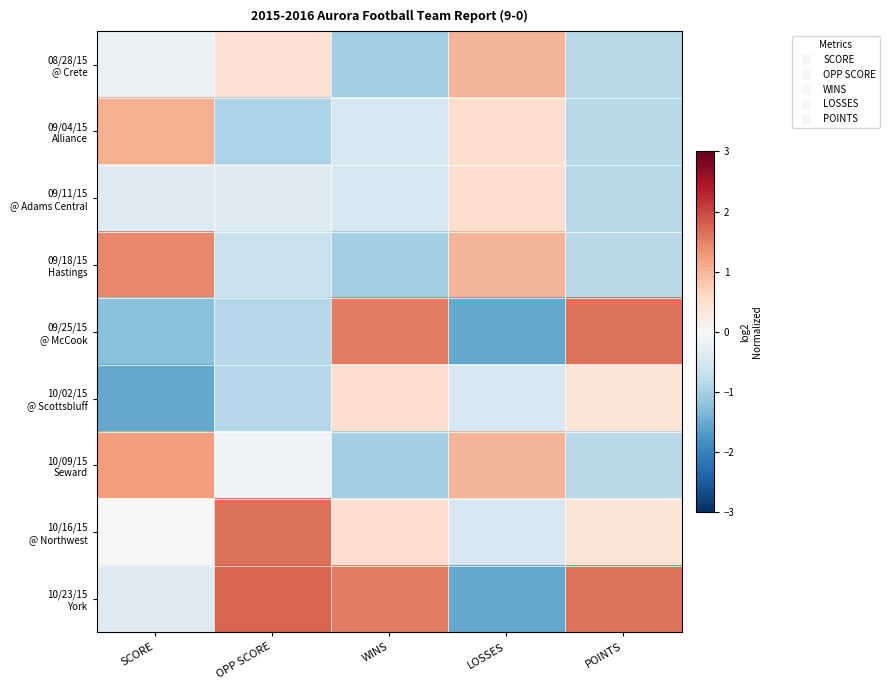

How many categories are shown in the chart?

5